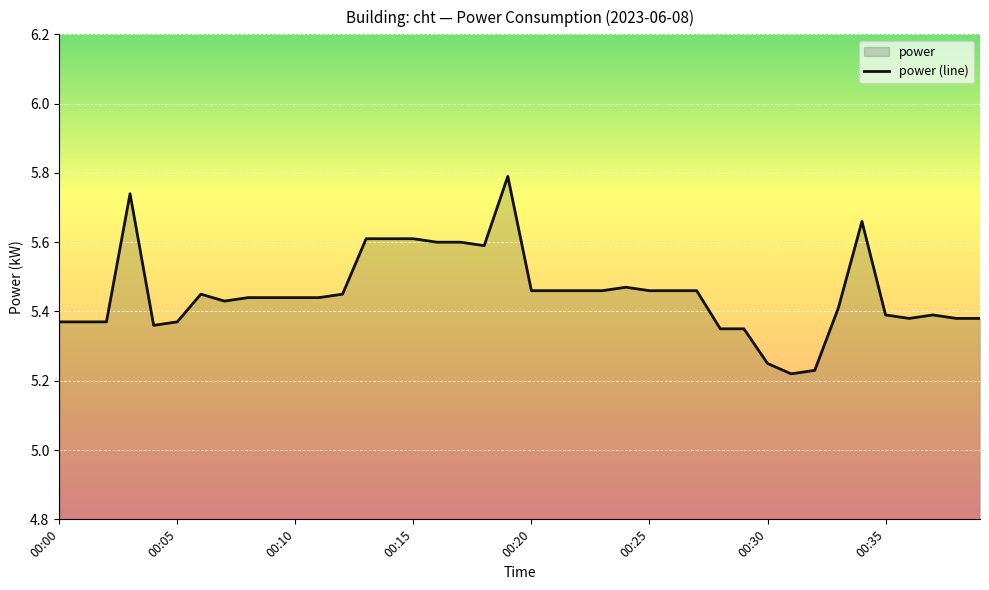

Which label corresponds to the smallest value in the chart?

31